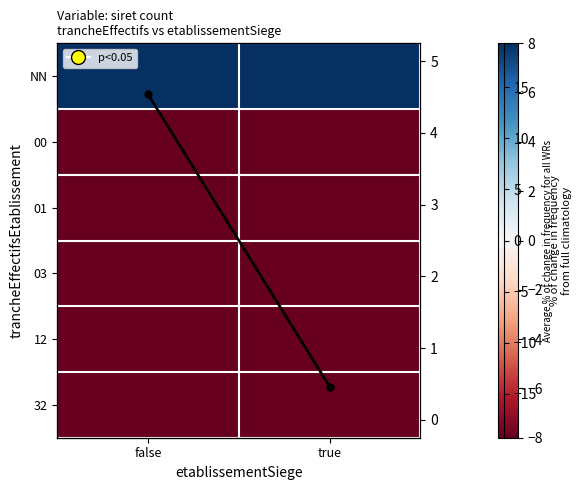

What is the approximate value of 32 at true?

-71.4